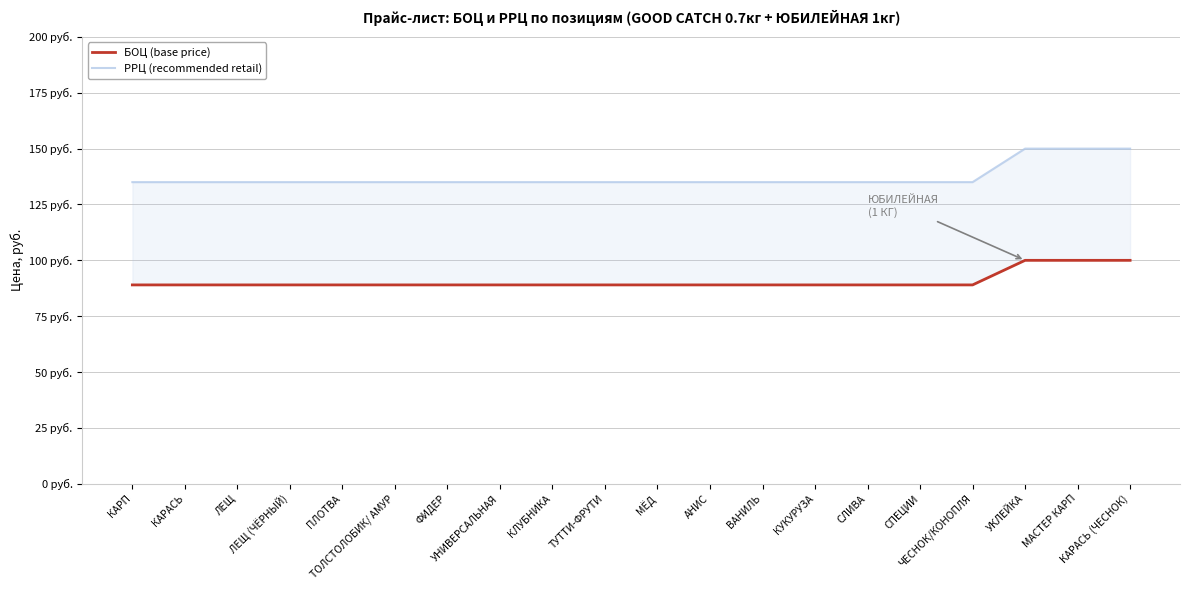

What is the label of the 5th point from the right?

СПЕЦИИ